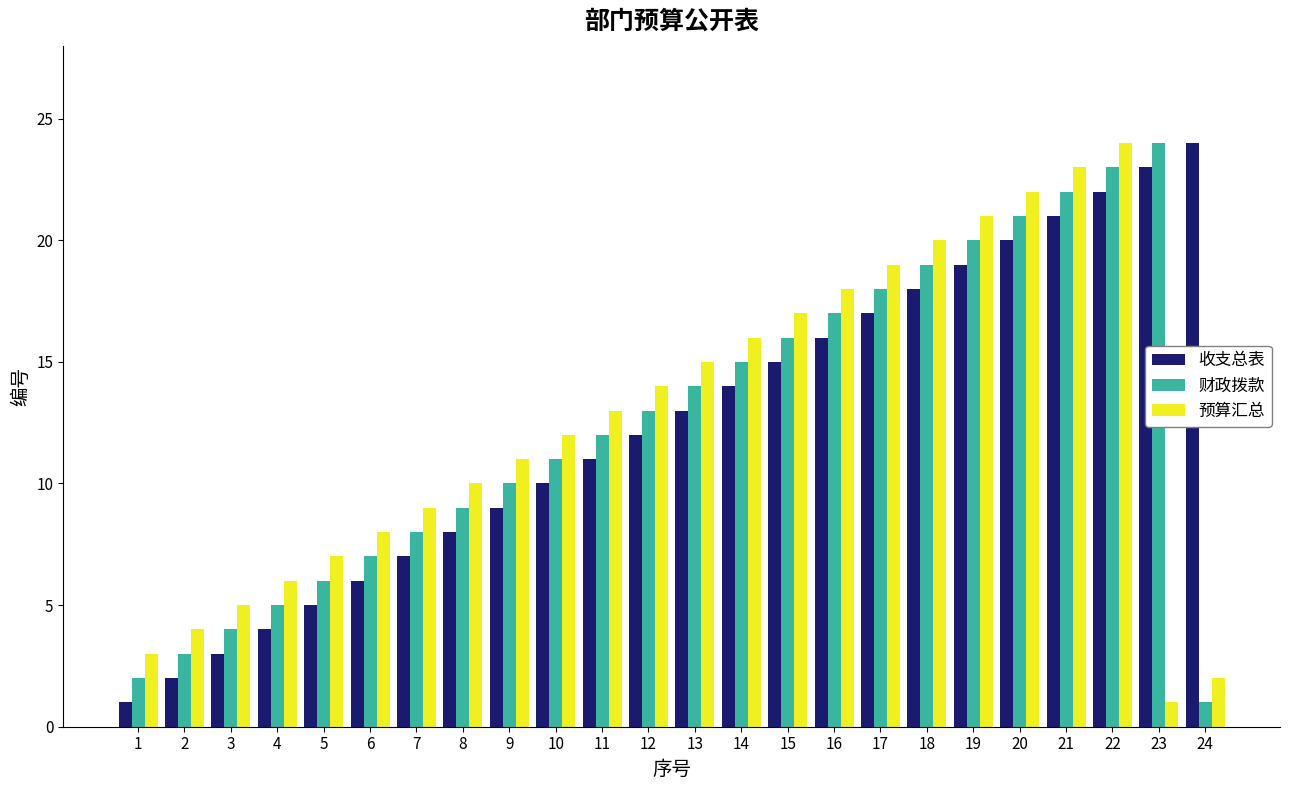

What is the difference between the highest and lowest values at 11?

2